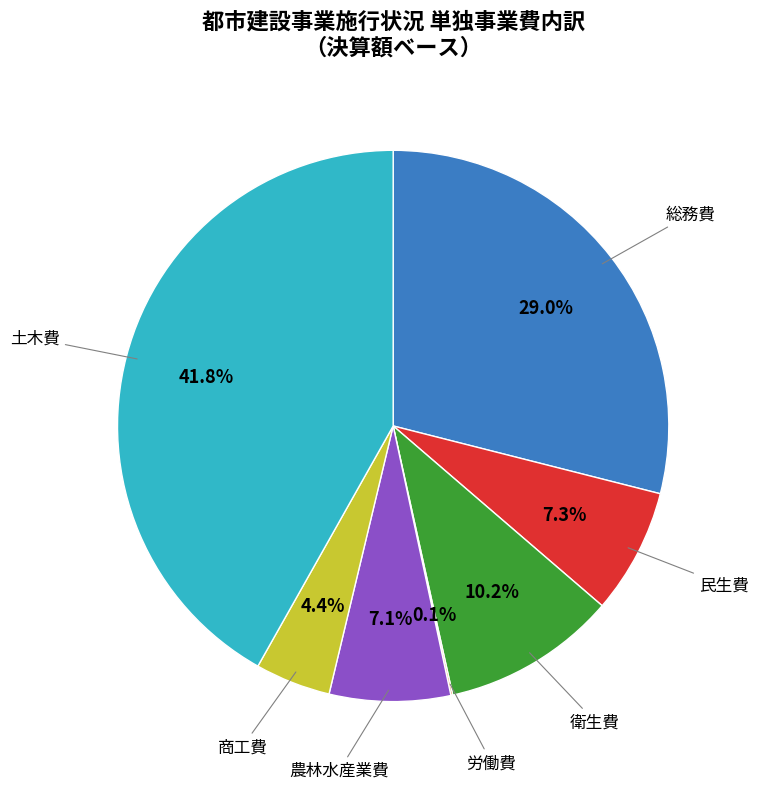

Is there any slice that represents more than half of the pie?

No